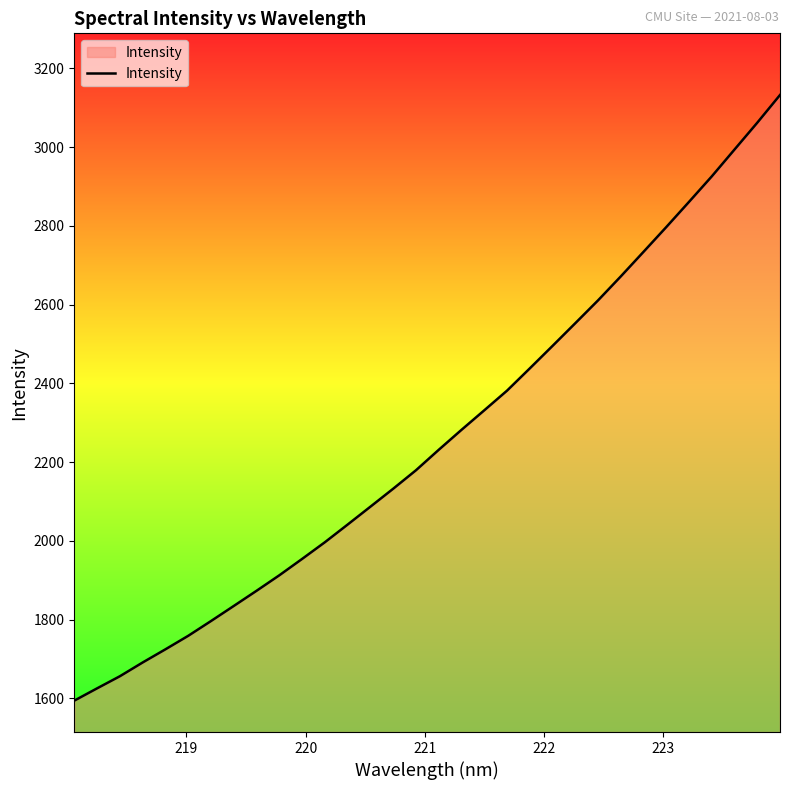

What is the greatest value displayed?

3132.1